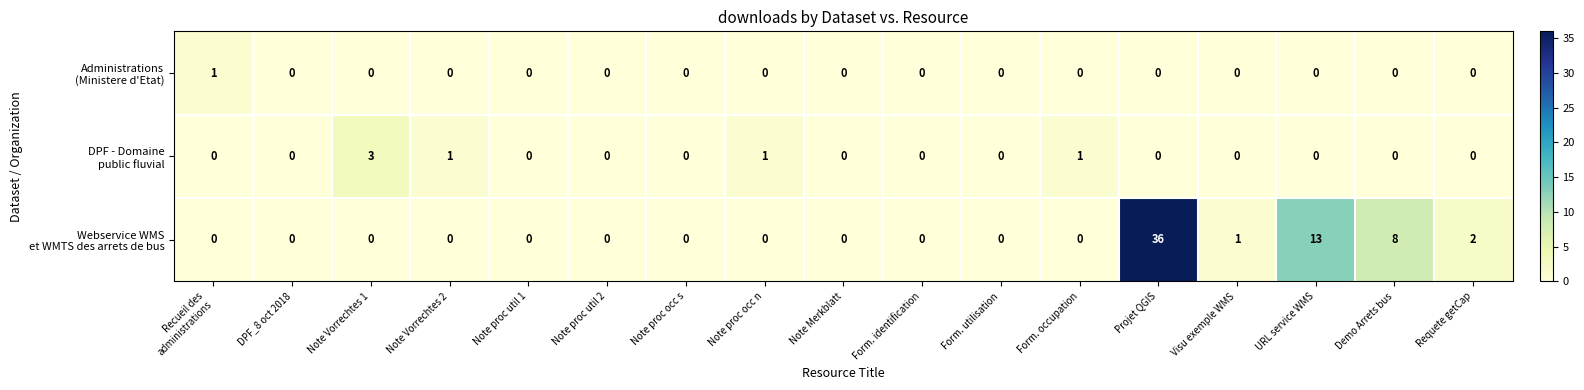

At which category is the sum across all series the highest?

Projet QGIS